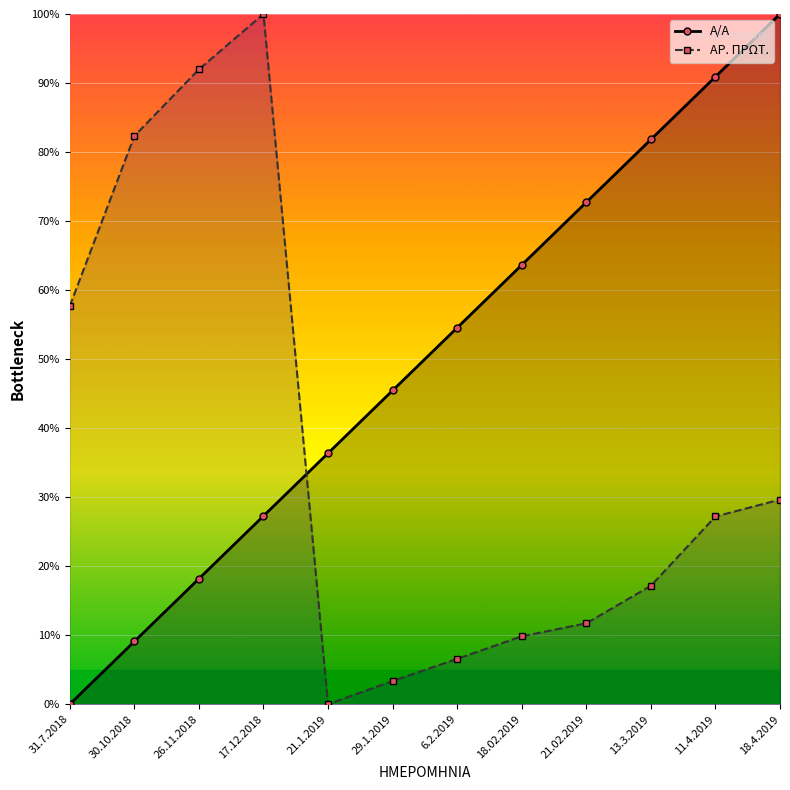

How many interior local peaks does the ΑΡ. ΠΡΩΤ. series have?

1